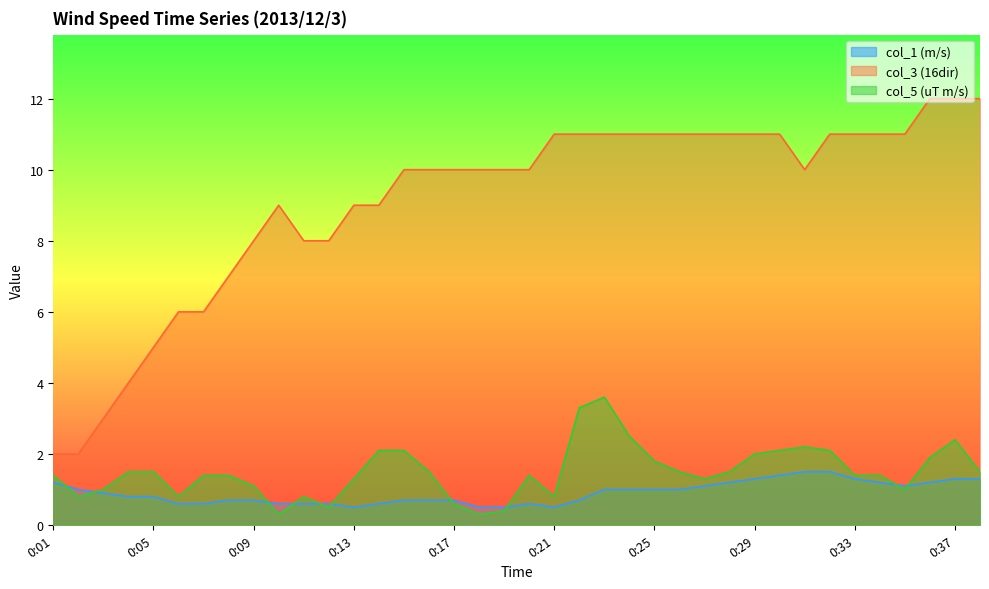

How many lines are shown in the chart?

3